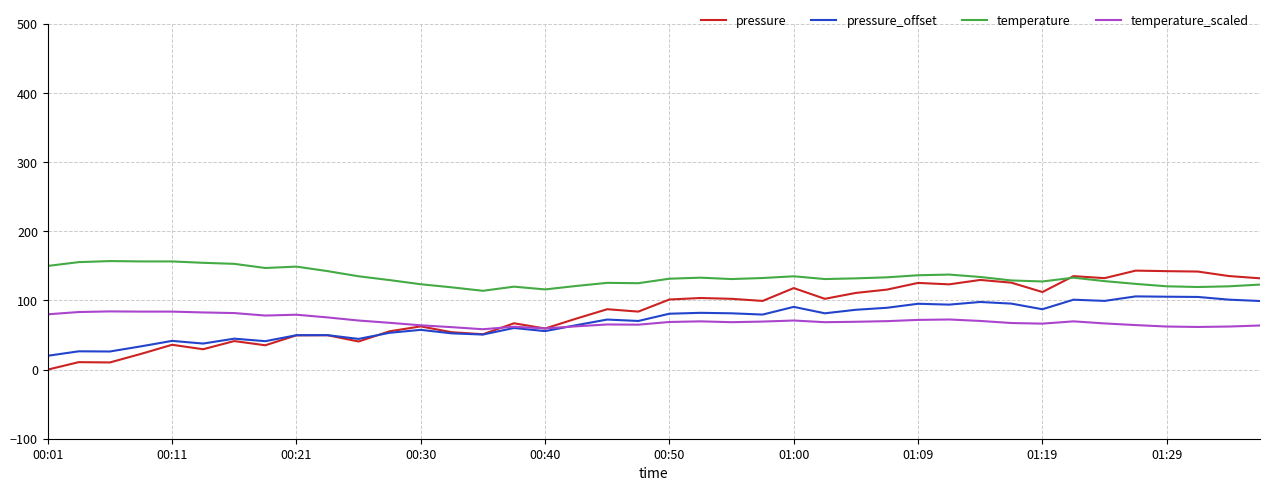

Which series has the largest total across all categories?

temperature